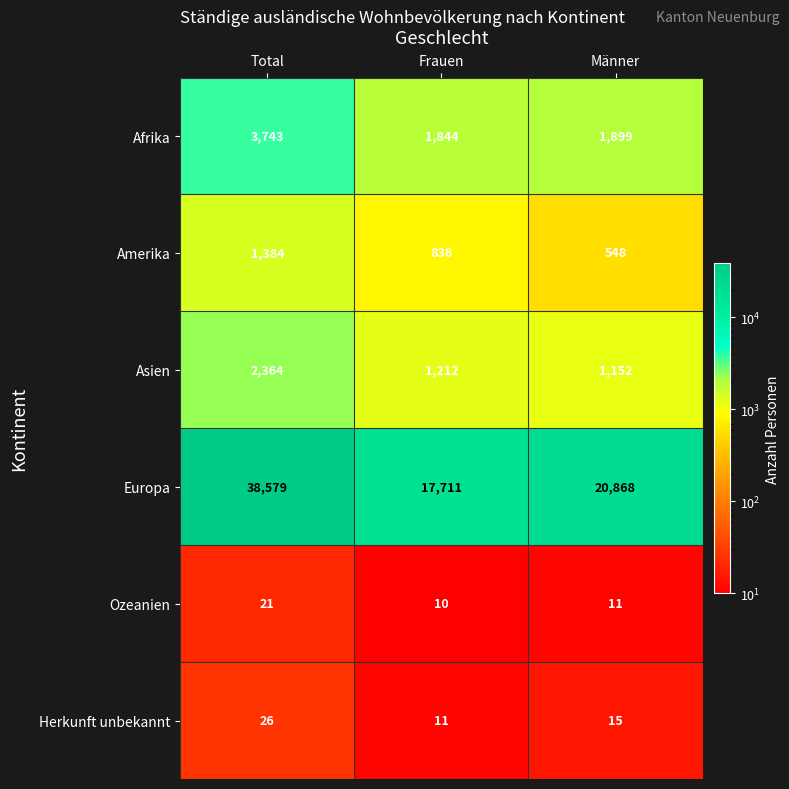

List the series in order of their peak value, highest first.

Europa, Afrika, Asien, Amerika, Herkunft unbekannt, Ozeanien